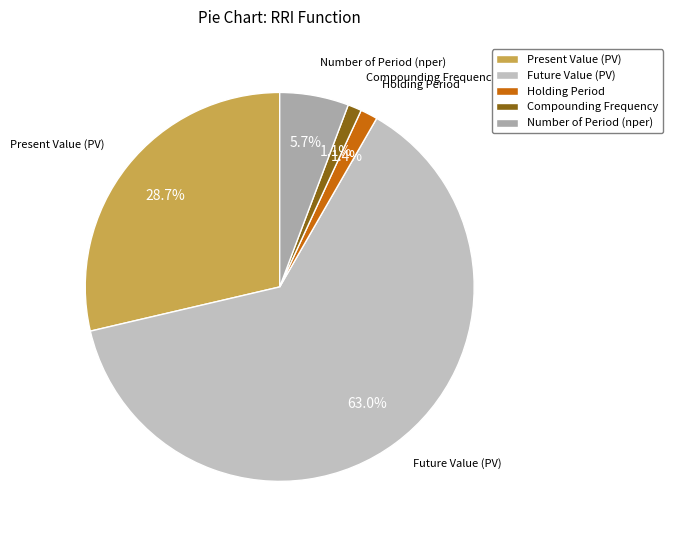

What is the majority slice?

Future Value (PV)